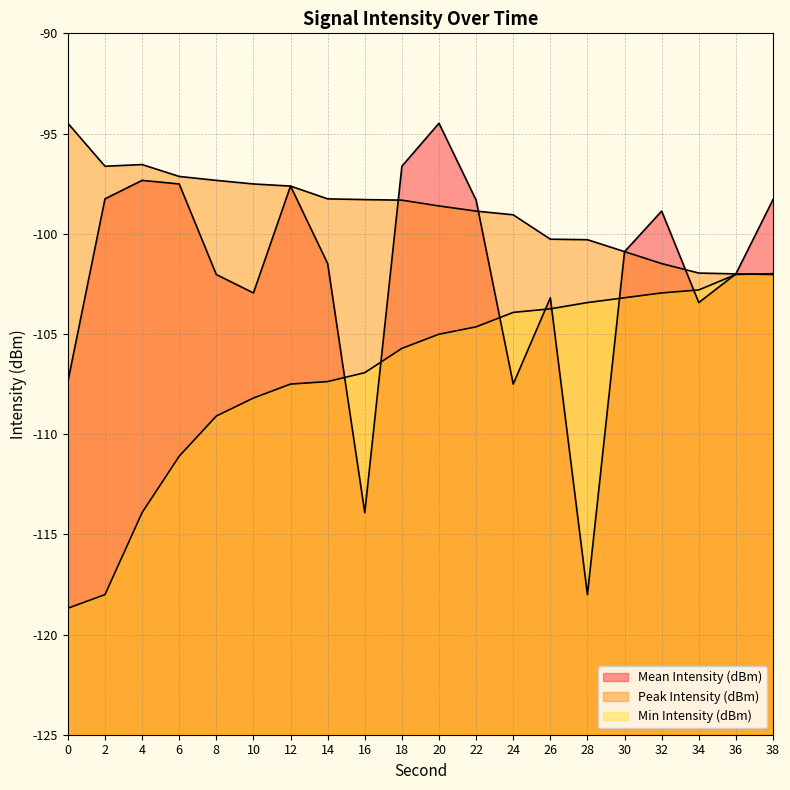

How many distinct data groups are displayed?

3